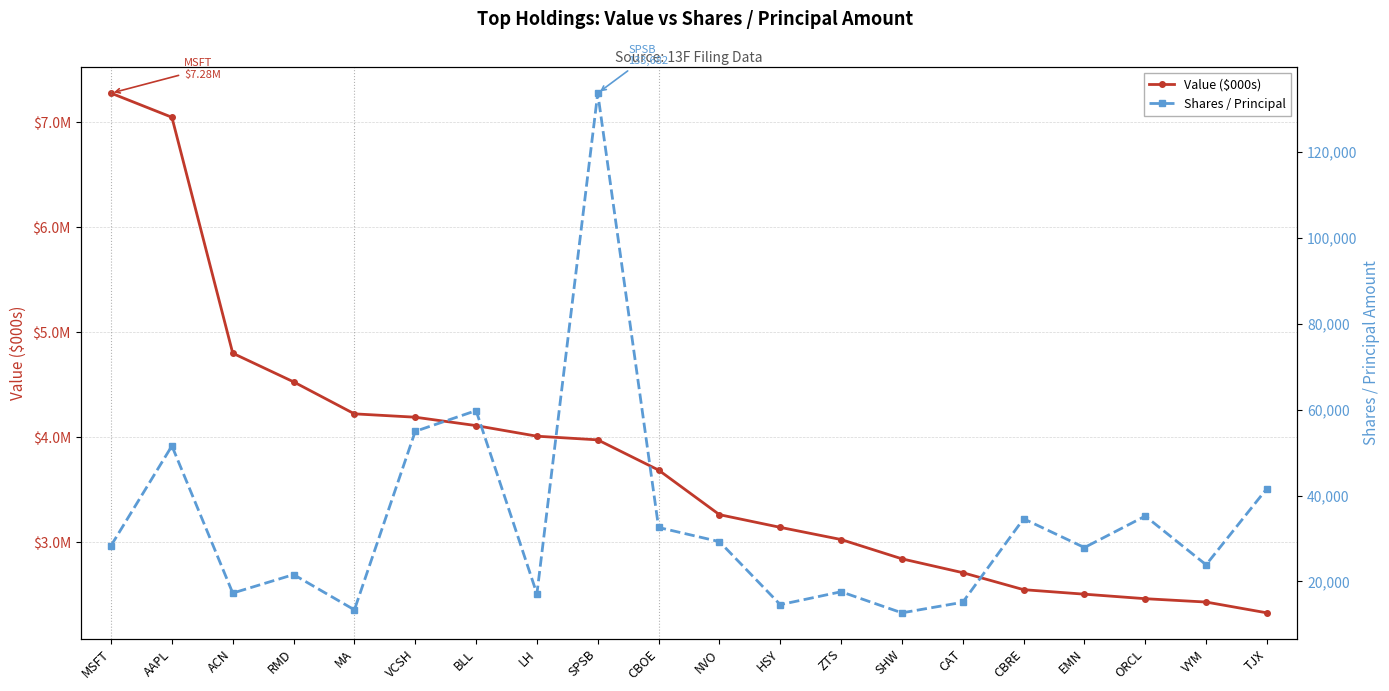

What is the sum of all Shares / Principal values?

682700